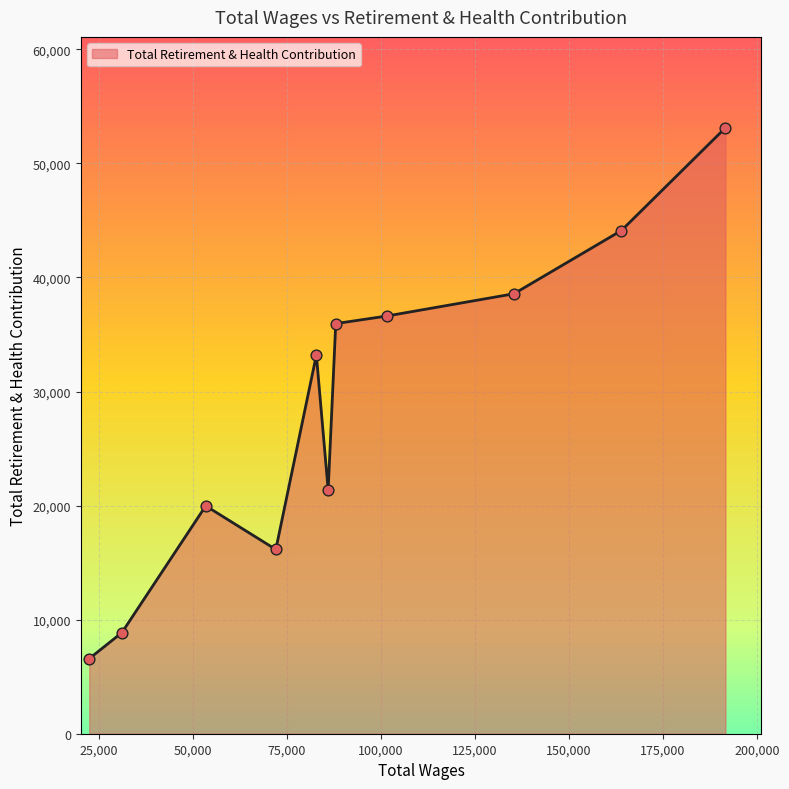

What is the difference between the maximum and minimum values?

46537